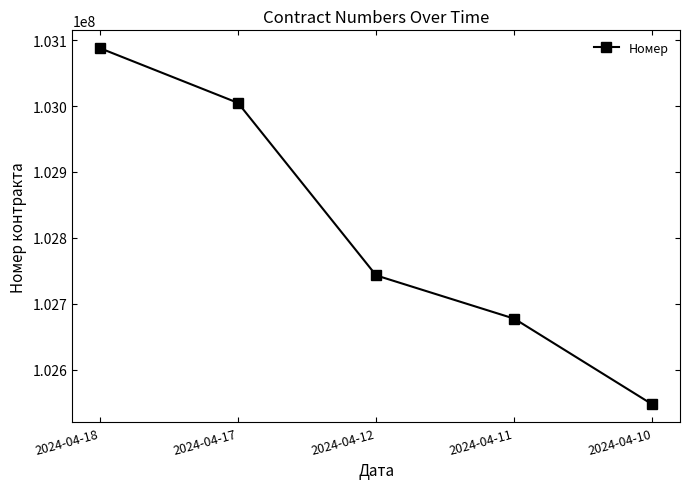

The chart shows a value of 102743076 at 2024-04-12. True or false?

True